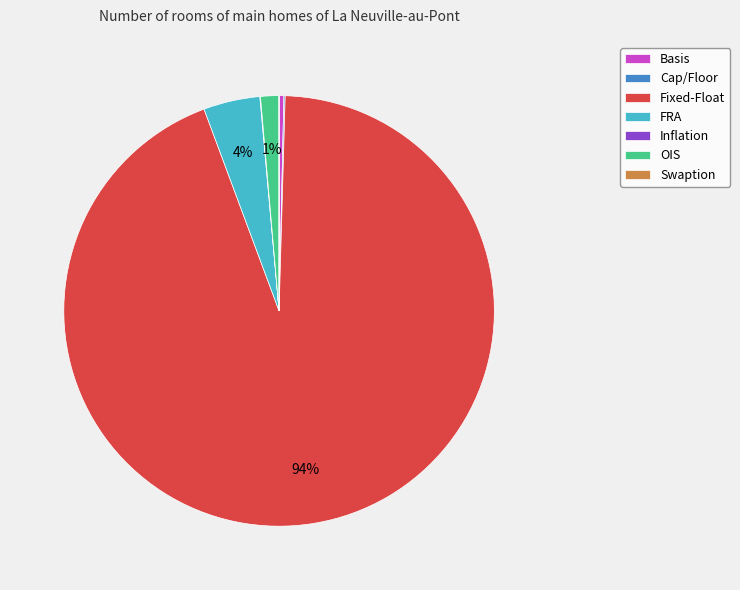

What is the largest slice in the pie chart?

Fixed-Float